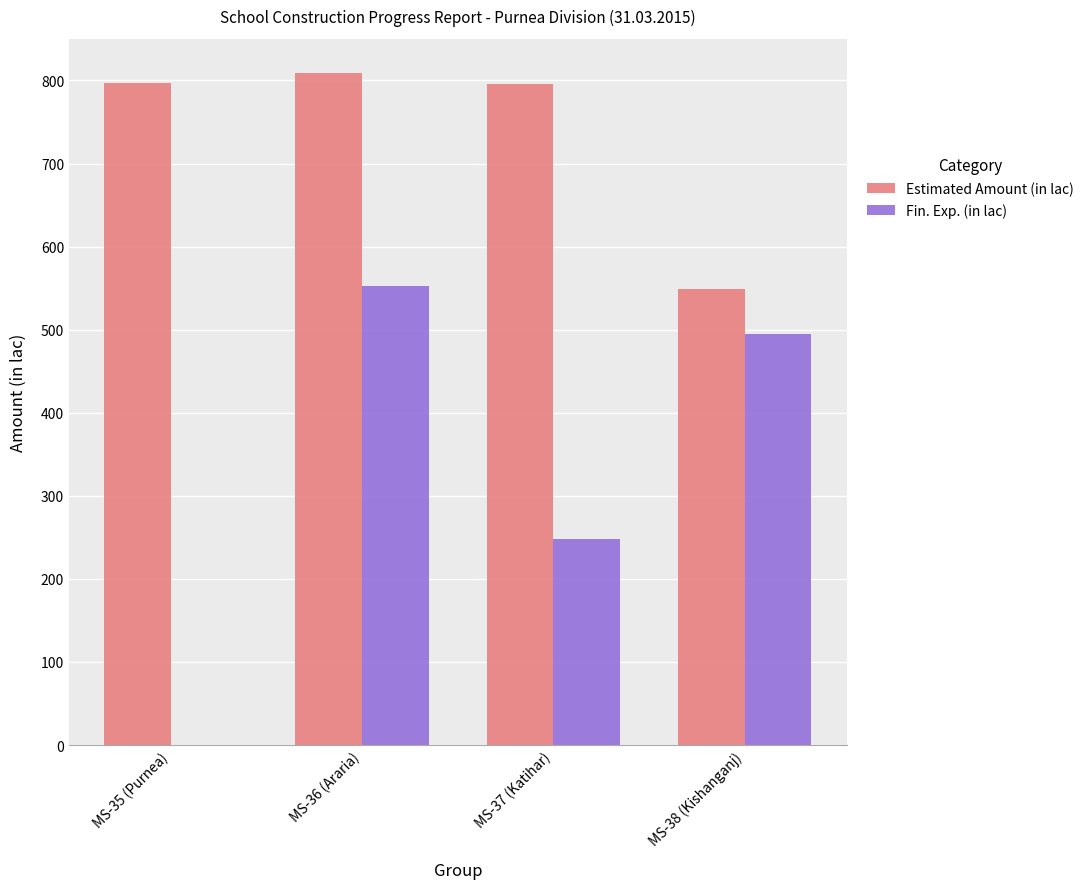

Between MS-36 (Araria) and MS-37 (Katihar), which series saw the biggest shift?

Fin. Exp. (in lac)